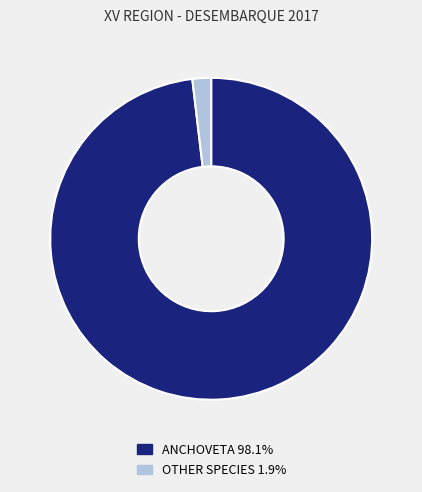

Is the sum of ANCHOVETA 98.1% and OTHER SPECIES 1.9% greater than half?

Yes